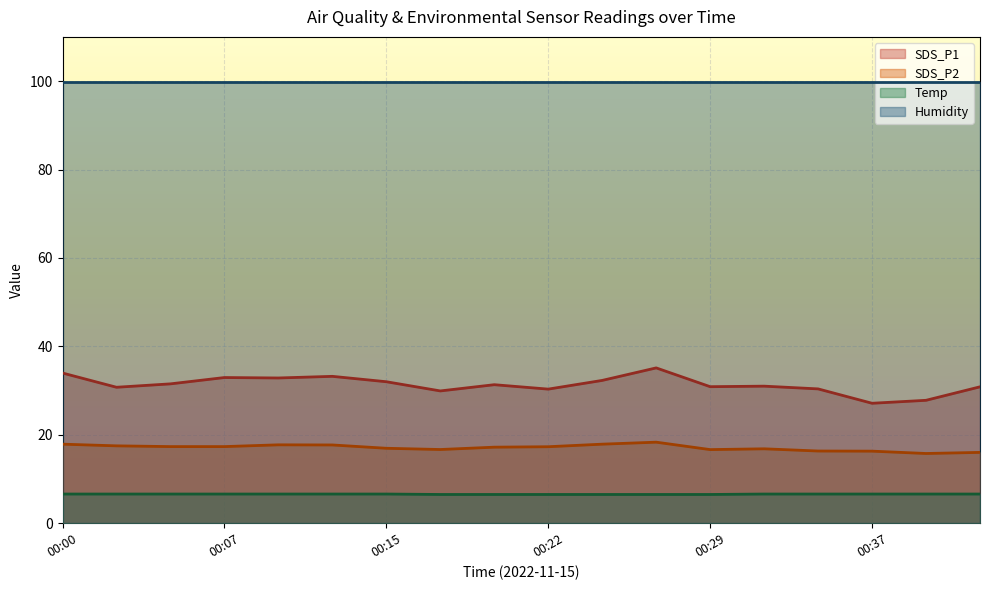

What value does the SDS_P2 series have at 00:10?

17.7